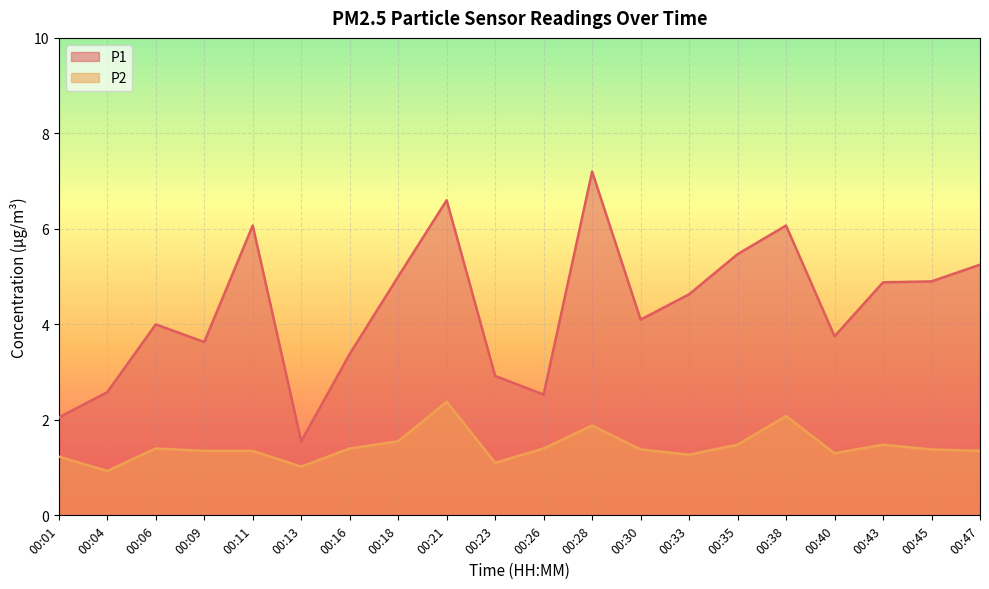

True or false: P1 has more than 2 points higher than both neighbors.

True